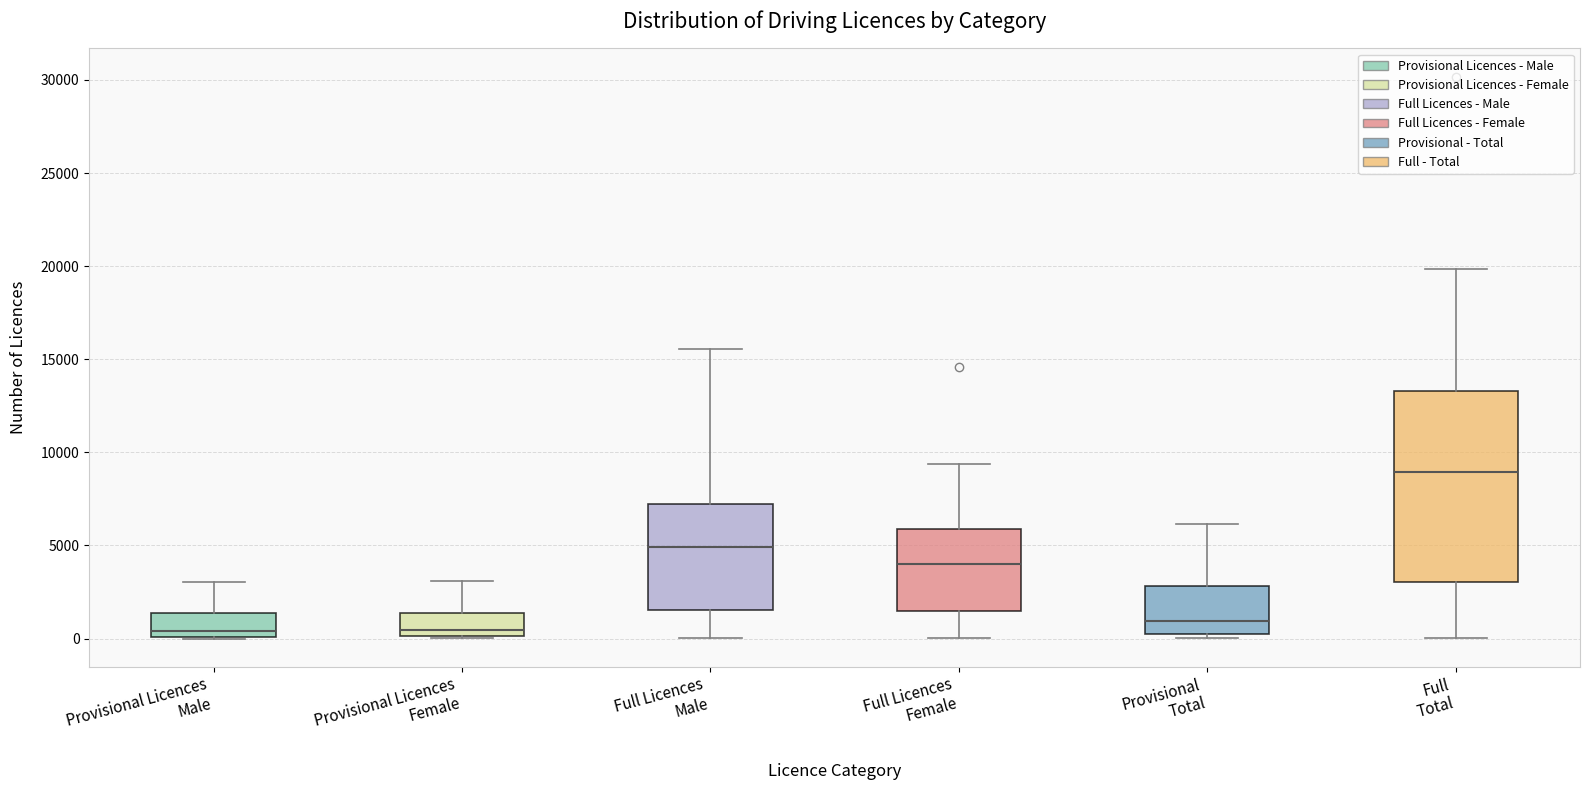

Reading left to right, transcribe this box plot: for each box, give where its median line is, the range the box spans, and where its two whiskers end, as read against the y-axis. The values are not printed on the chart, so give them approximately, as read against the axis.

Provisional Licences Male: median 500, box 0 to 1500, whiskers 0 to 3000
Provisional Licences Female: median 500, box 0 to 1500, whiskers 0 to 3000
Full Licences Male: median 5000, box 1500 to 7000, whiskers 0 to 15500
Full Licences Female: median 4000, box 1500 to 6000, whiskers 0 to 9500
Provisional Total: median 1000, box 0 to 3000, whiskers 0 (just below the box's lower edge) to 6000
Full Total: median 9000, box 3000 to 13500, whiskers 0 to 20000